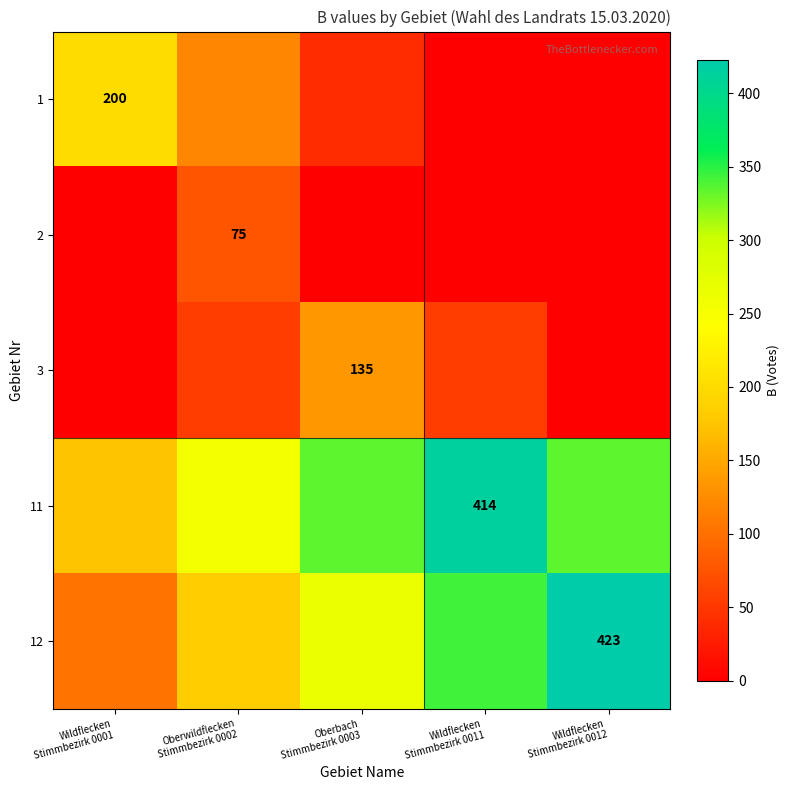

At which label is 11 closest to 294?

Oberwildflecken Stimmbezirk 0002